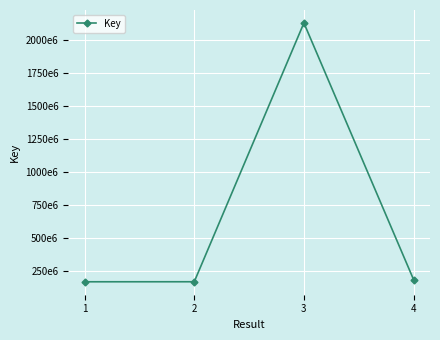

The value at 3 is 2130396479. True or false?

True